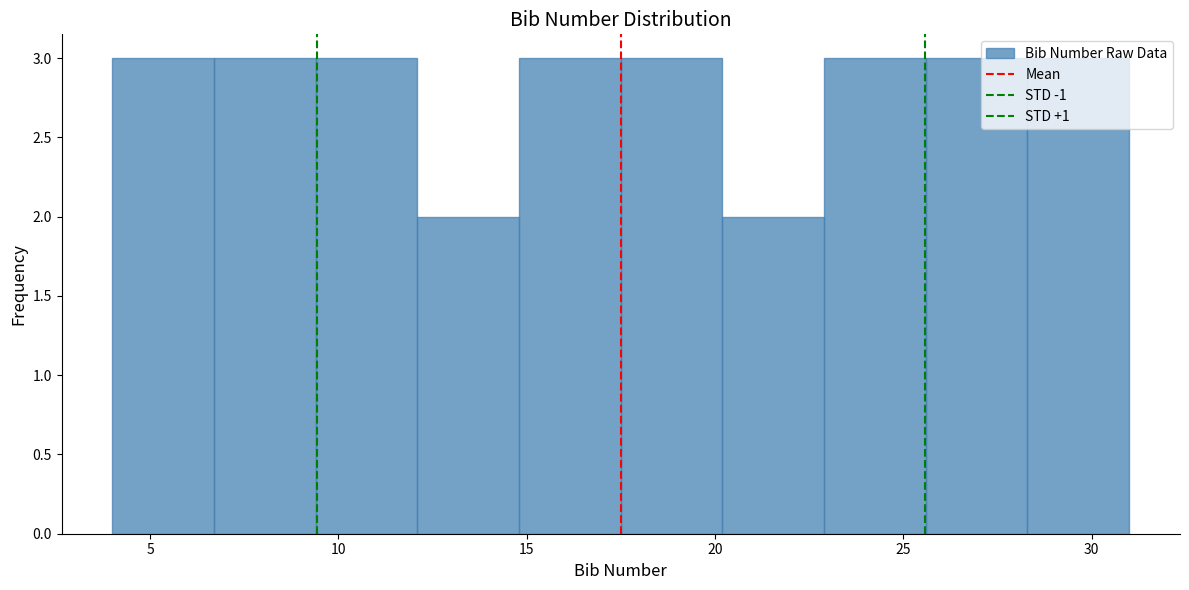

Reading left to right, list every bar in this chart as the range it spans on the x-axis followed by its height. Neither the bar edges nor the heights are printed on the chart, so give them approximately, as read against the axes.

4.0 to 6.7: 3
6.7 to 9.4: 3
9.4 to 12.1: 3
12.1 to 14.8: 2
14.8 to 17.5: 3
17.5 to 20.2: 3
20.2 to 22.9: 2
22.9 to 25.6: 3
25.6 to 28.3: 3
28.3 to 31.0: 3